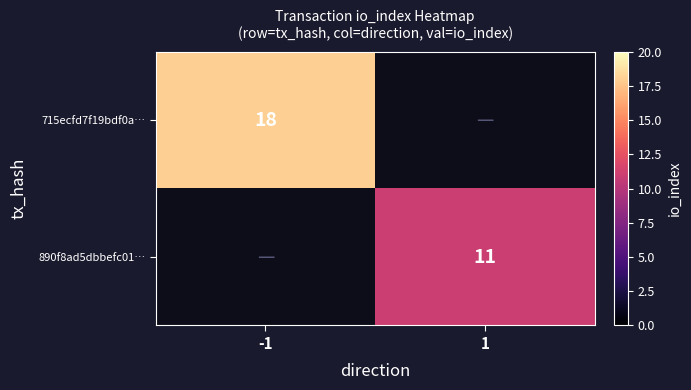

Count the number of data series in this chart.

2